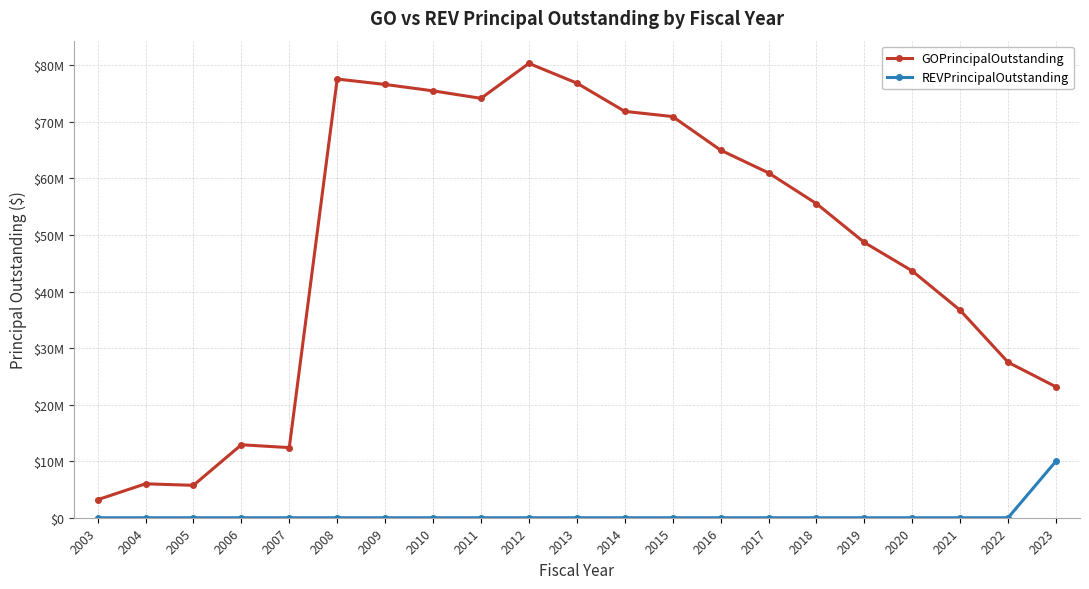

Does the chart display data point markers on the line(s)?

Yes